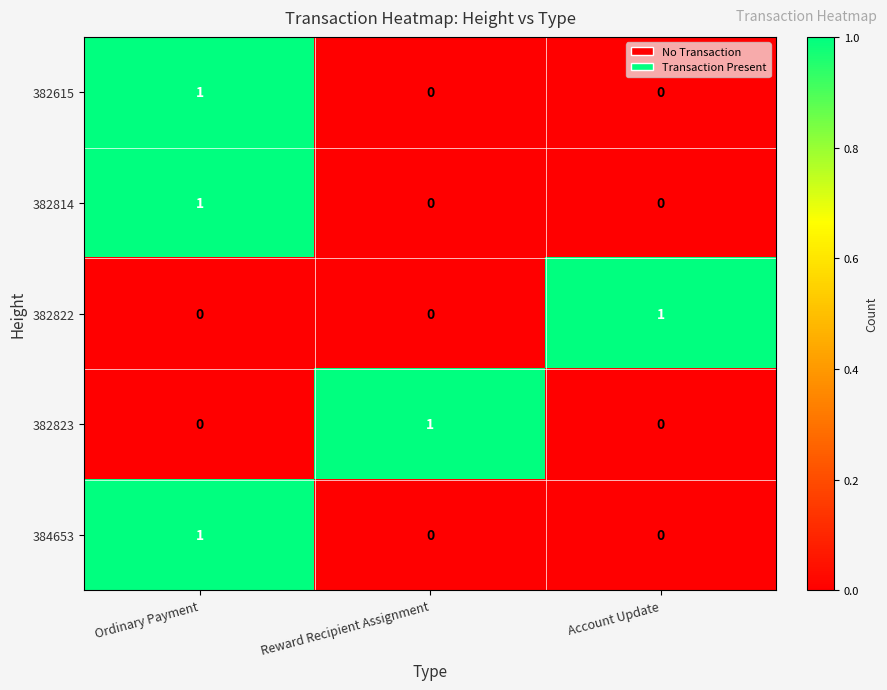

Is the value of 382814 at Reward Recipient Assignment greater than the value of 382615 at Ordinary Payment?

No